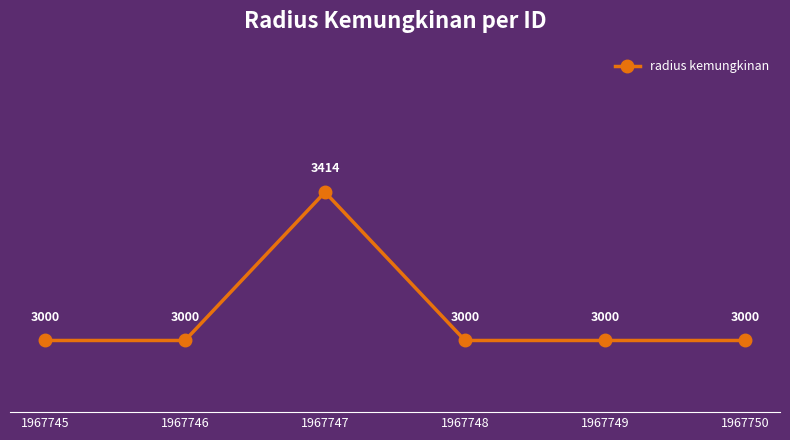

What is the maximum value shown in the chart?

3414